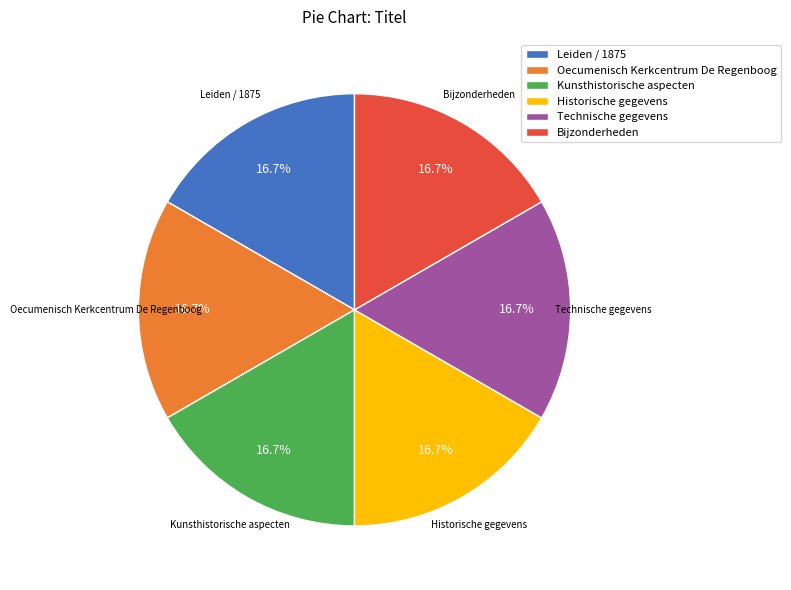

What portion of the pie excludes Kunsthistorische aspecten?

83.3%